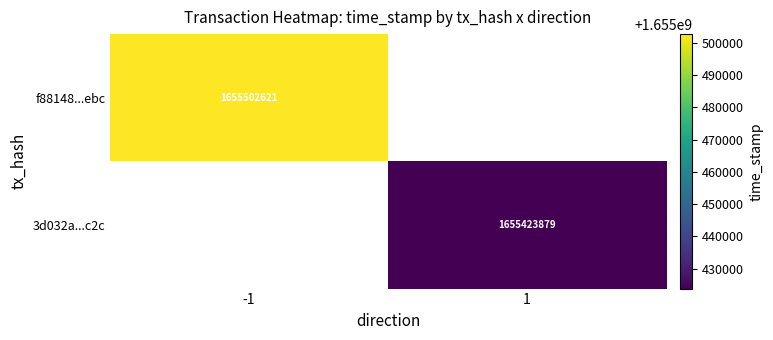

At how many categories does at least one series exceed 1655500349?

1